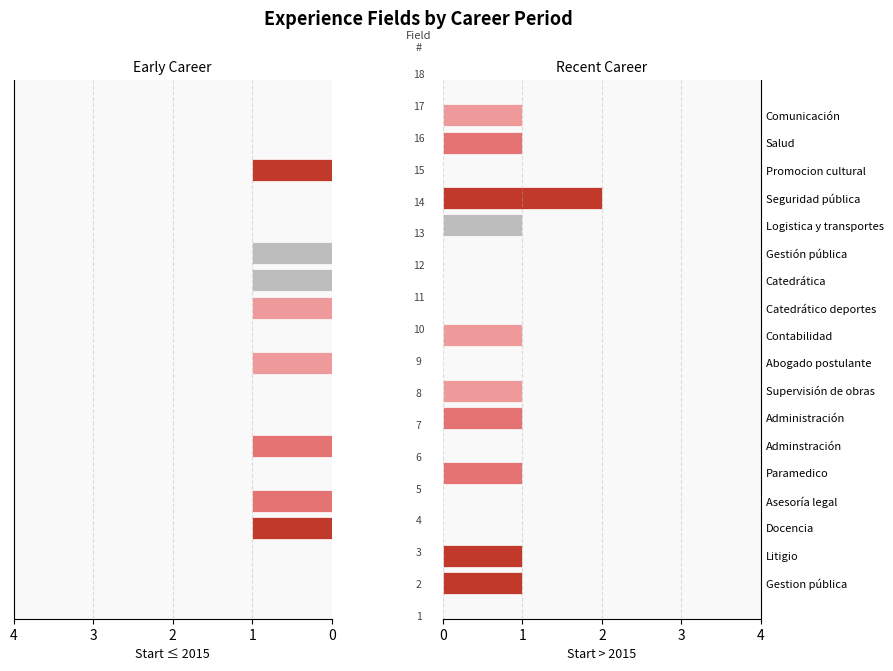

What are all the series names shown in the legend?

Start ≤ 2015, Start > 2015